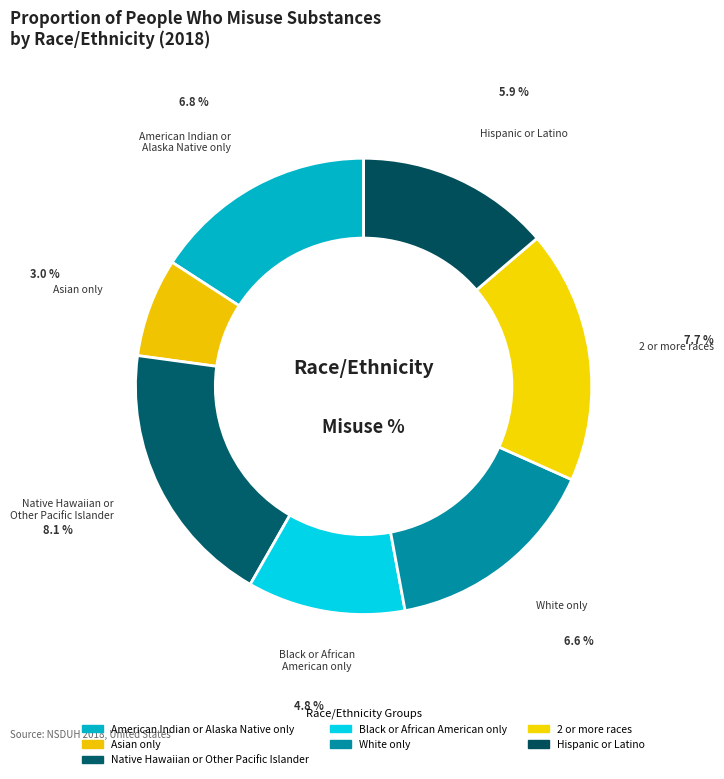

Combined, do White only and American Indian or Alaska Native only account for over 50%?

No